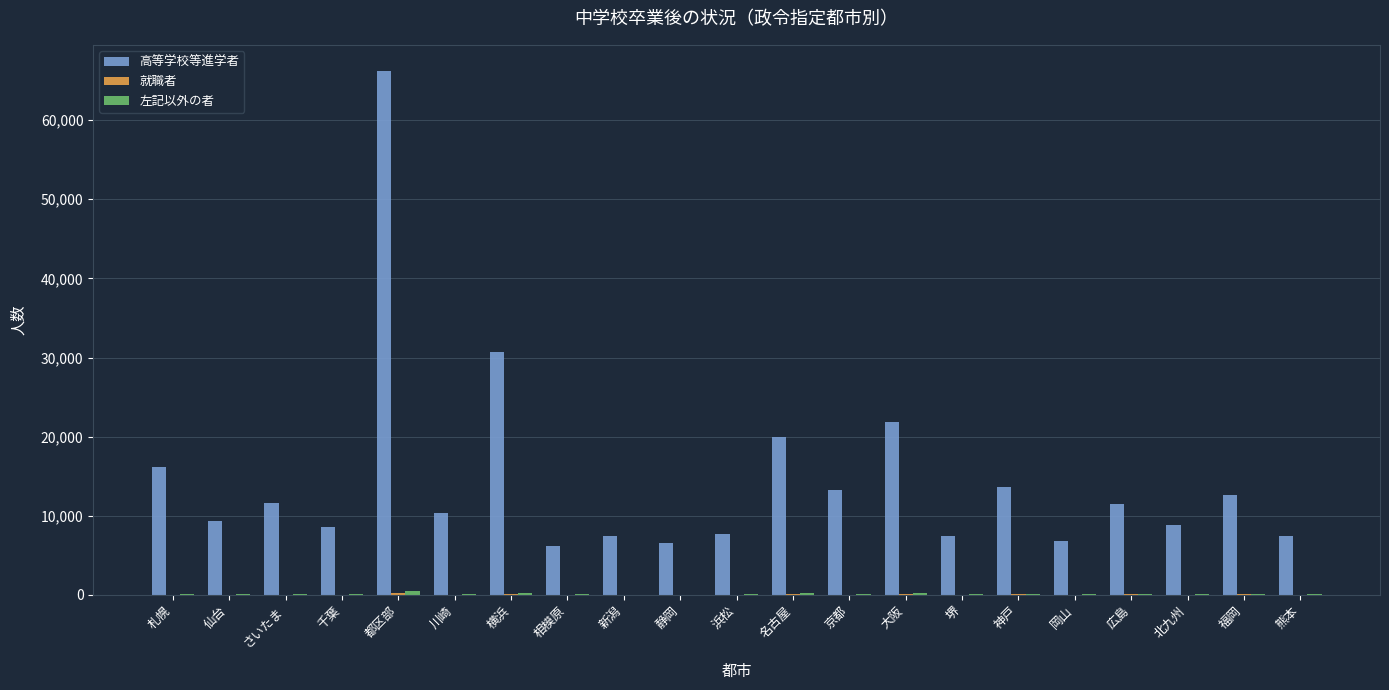

What value does the 高等学校等進学者 series have at 横浜, to the nearest 10?

30640